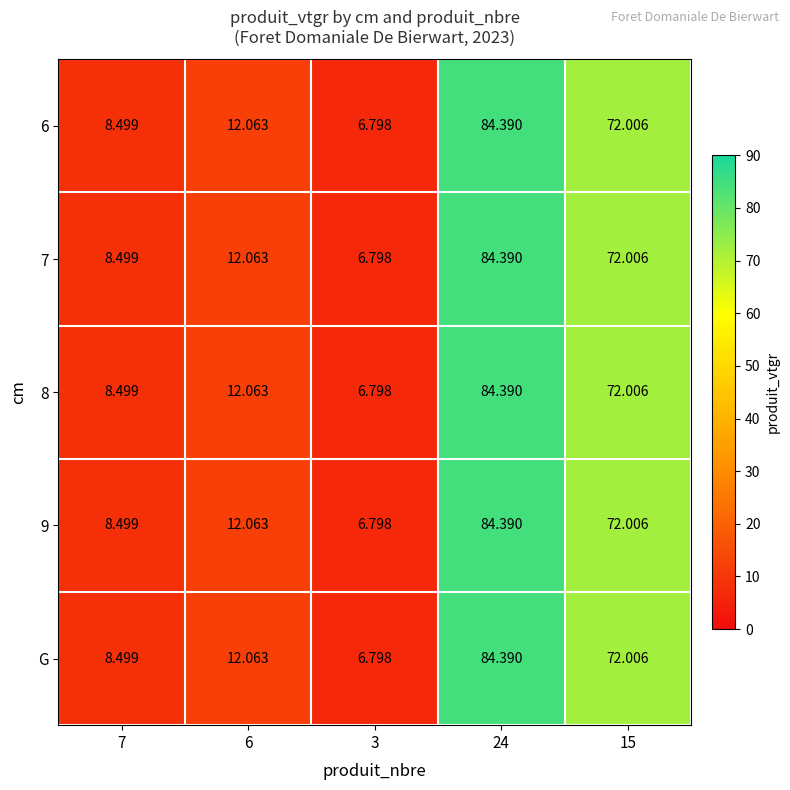

How many data points in 9 are above 12?

3